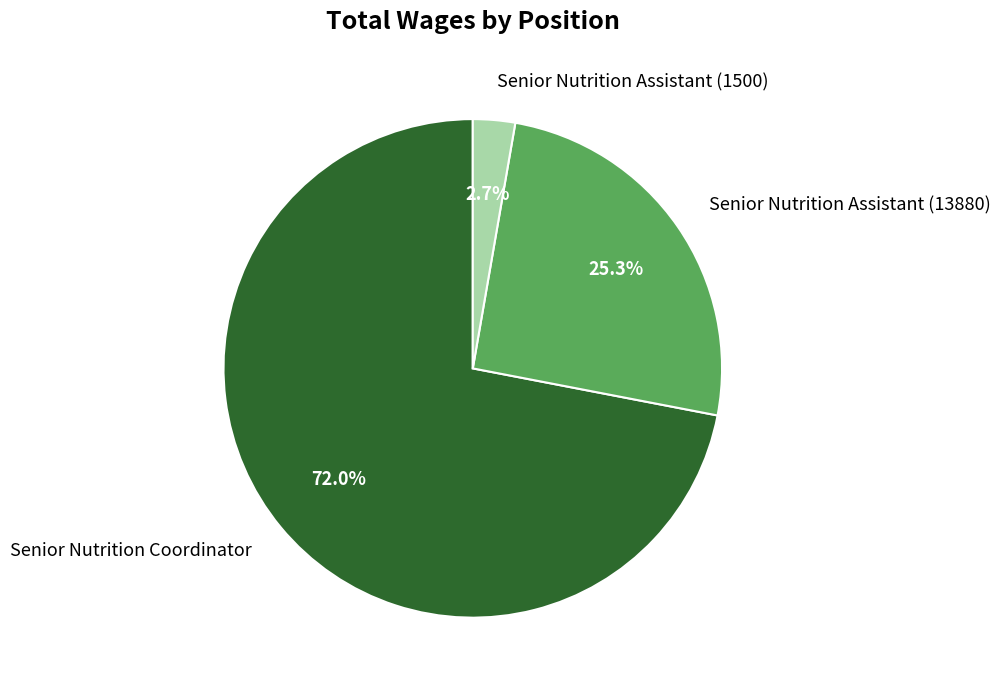

True or false: Senior Nutrition Assistant (13880) accounts for 25% of the total.

True